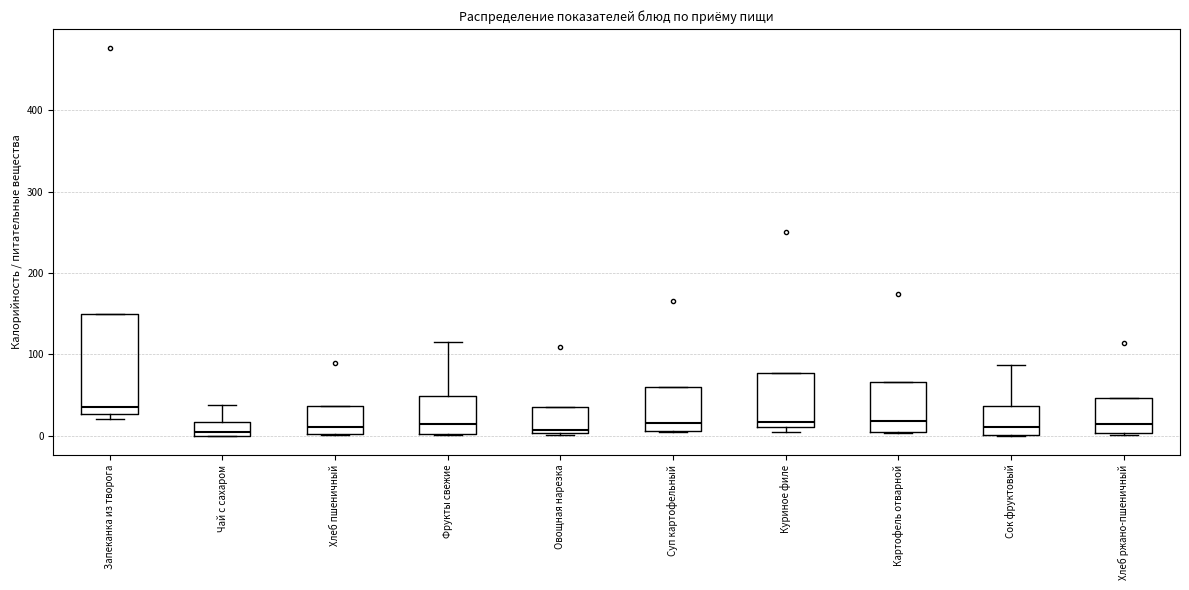

Which box is the tallest, from its lower edge to its upper edge?

Запеканка из творога